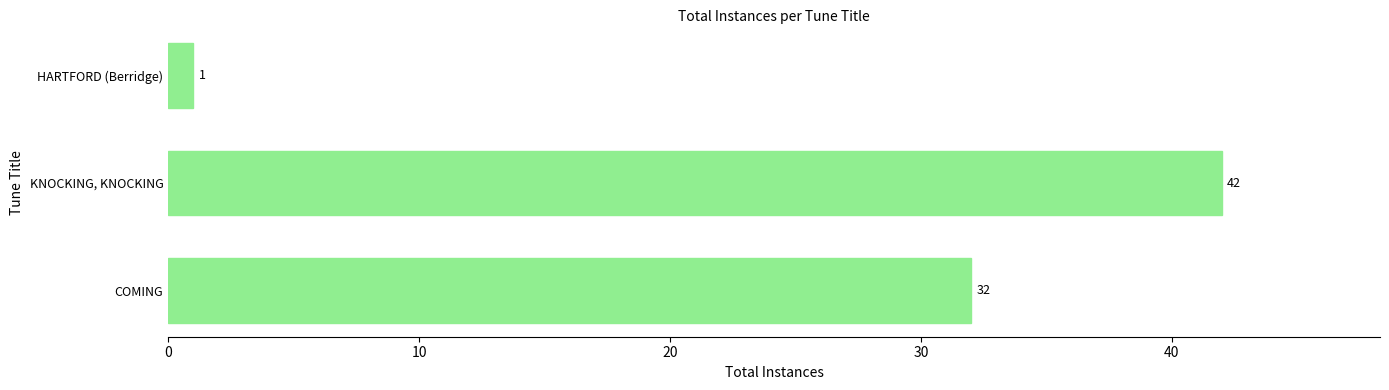

What is the maximum value shown in the chart?

42